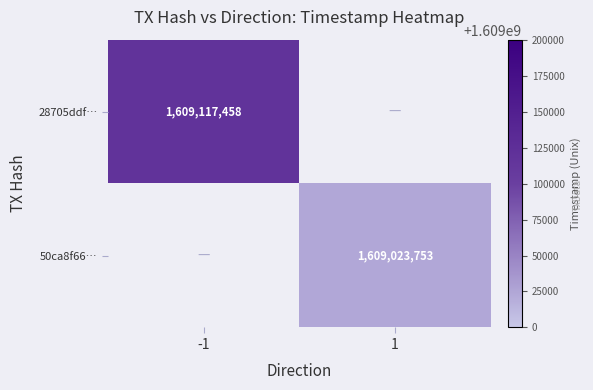

Count the number of data series in this chart.

2